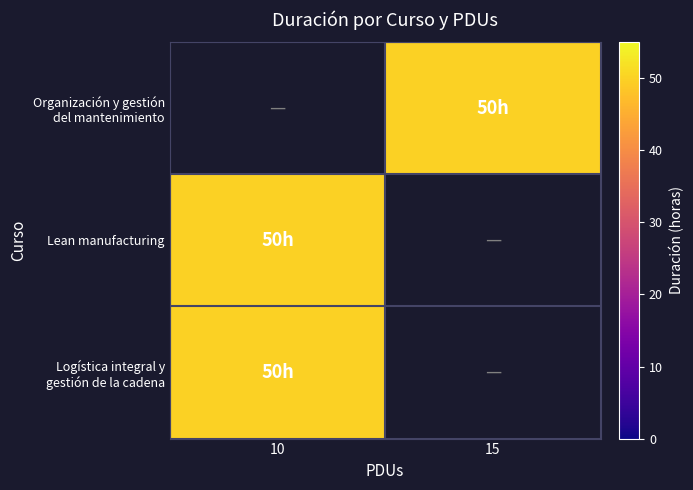

Is the value of Lean manufacturing at 10 greater than the value of Organización y gestión del mantenimiento at 15?

No